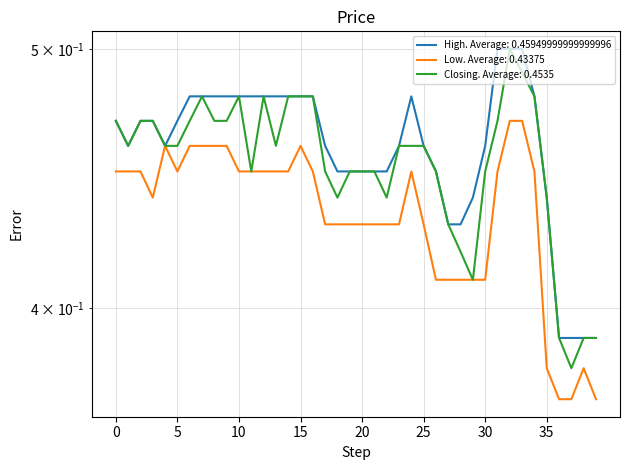

What is the value of the High point at the 40th from the left?

0.4